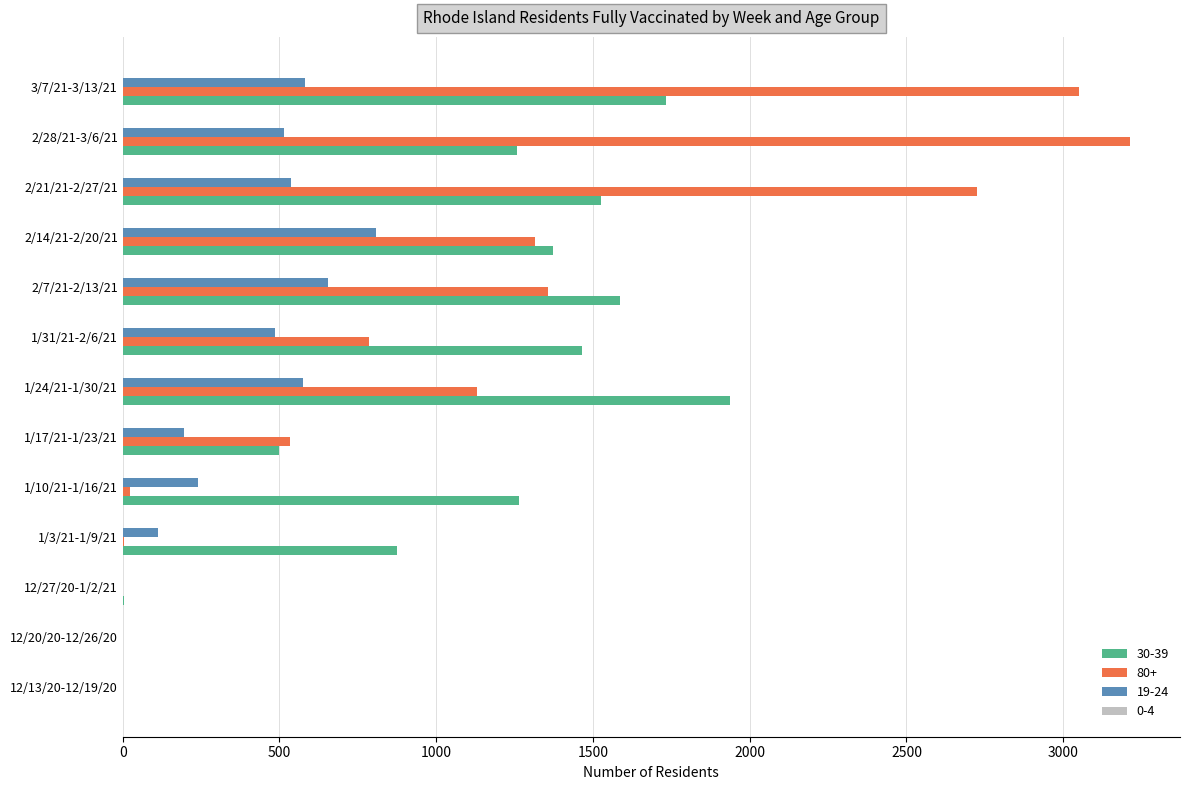

At which label does 30-39 reach its peak?

1/24/21-1/30/21